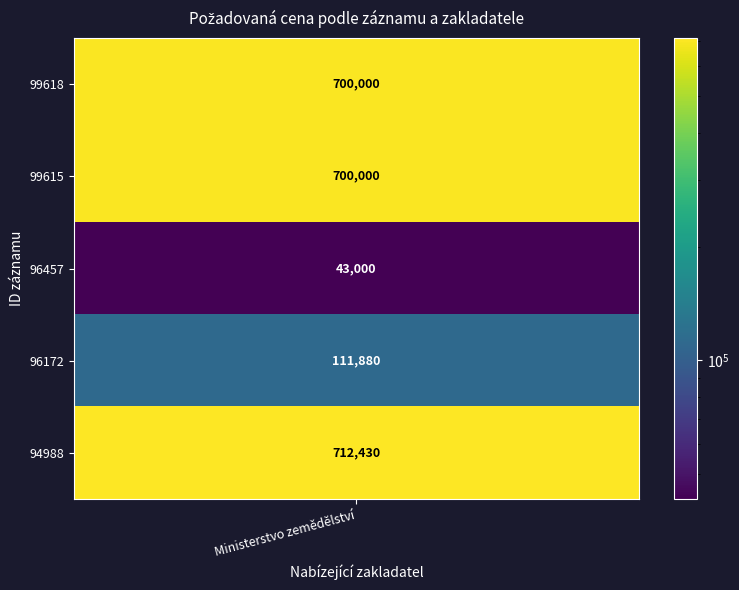

What is the smallest value displayed?

43000